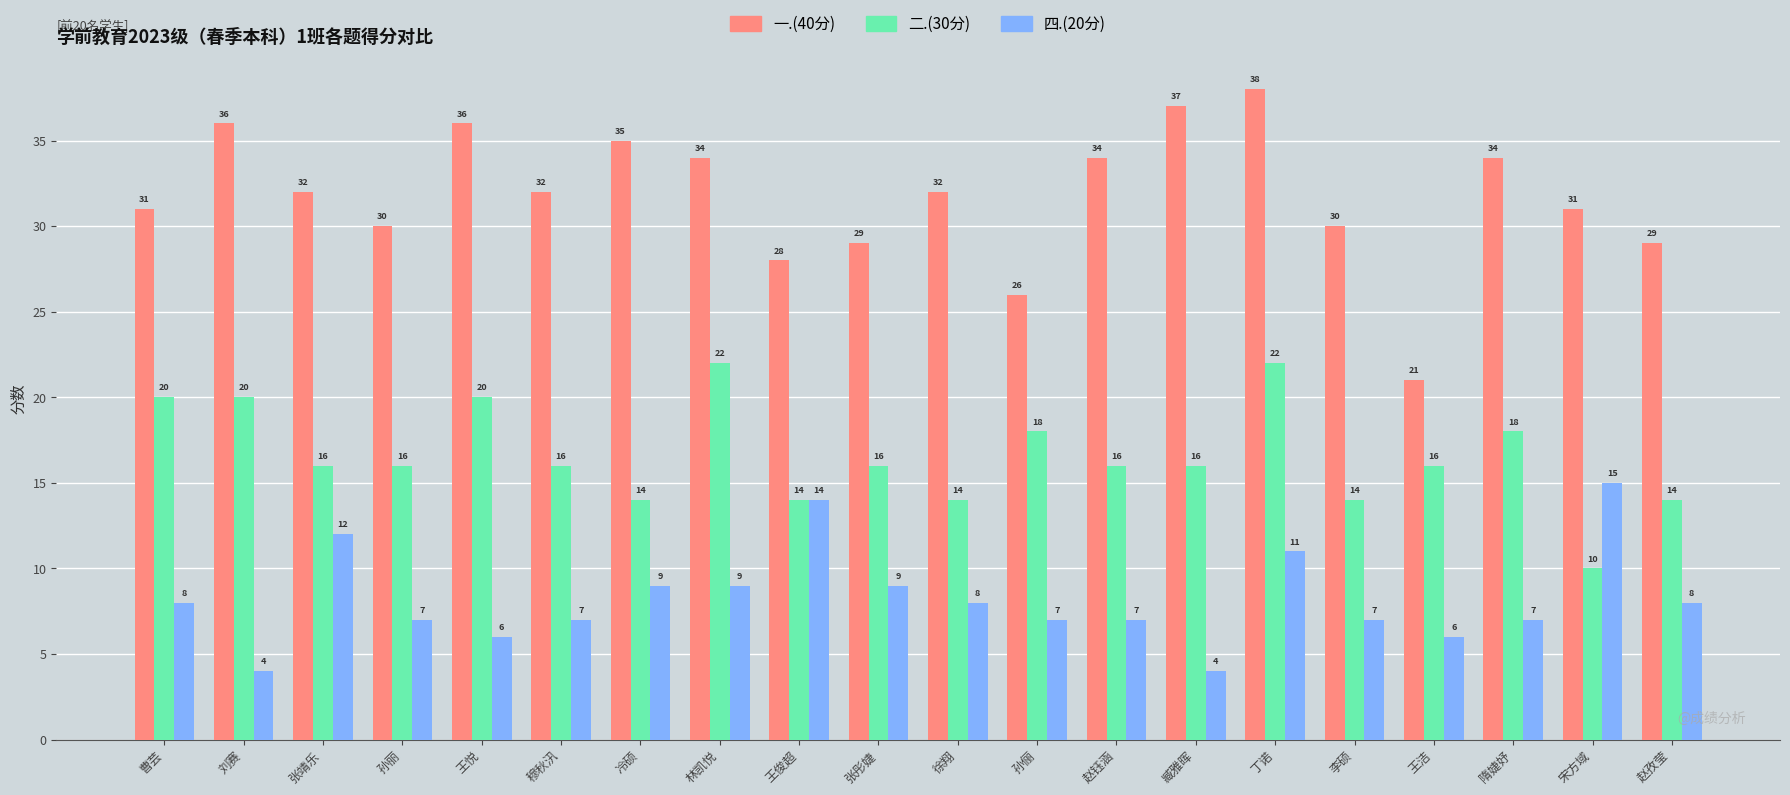

At which category does the chart reach its peak across all series?

丁诺